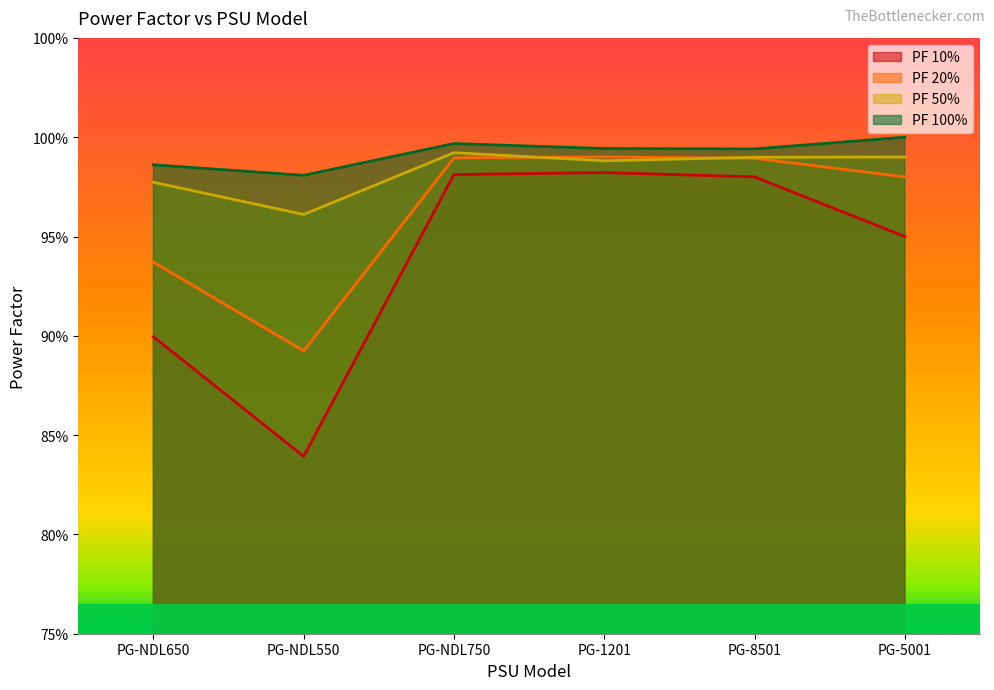

Reading right to left, extract all data points from this chart.

PF 10%: 0.9	1.0	1.0	1.0	0.8	0.9
PF 20%: 1.0	1.0	1.0	1.0	0.9	0.9
PF 50%: 1.0	1.0	1.0	1.0	1.0	1.0
PF 100%: 1.0	1.0	1.0	1.0	1.0	1.0